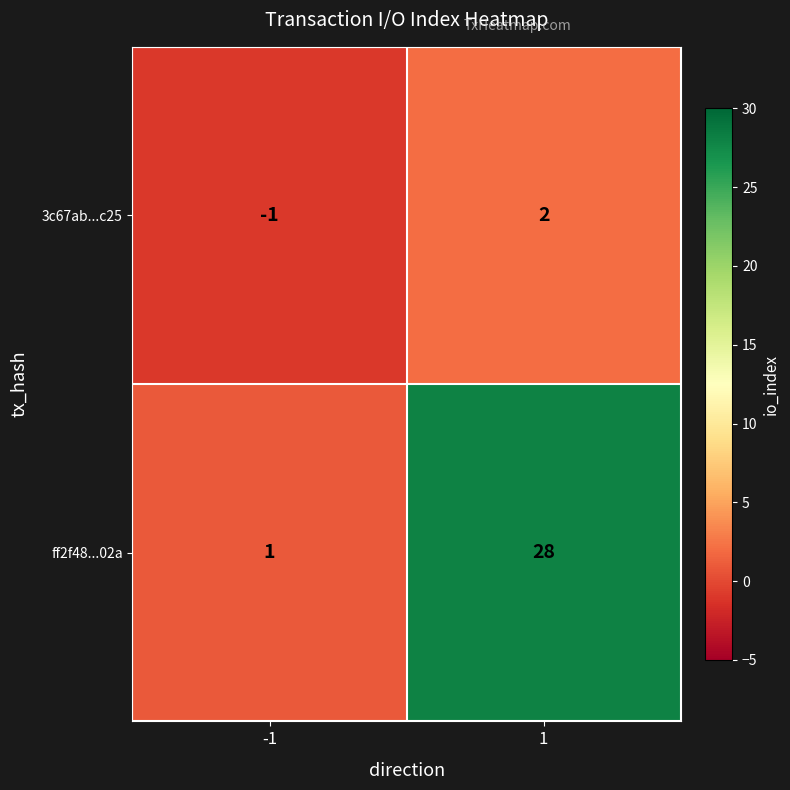

List the series in order of their peak value, highest first.

ff2f48...02a, 3c67ab...c25